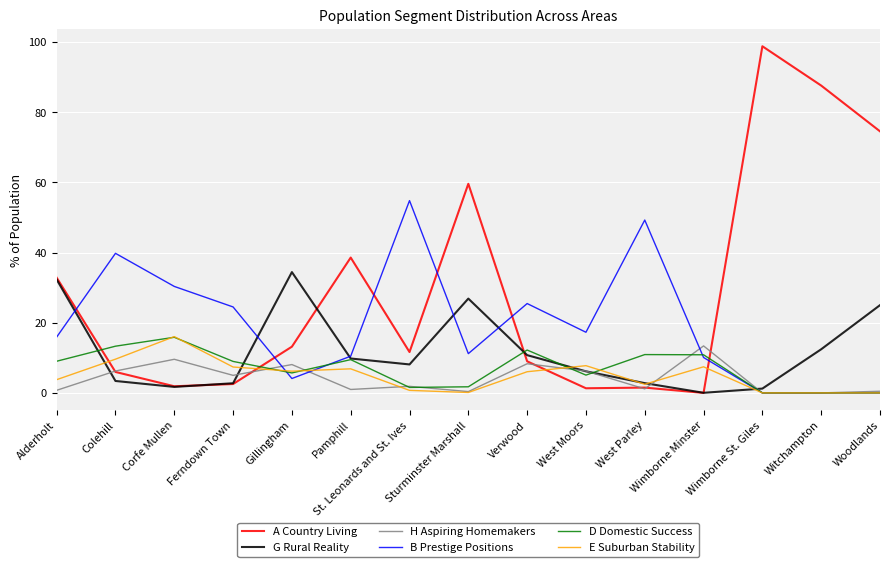

Which series has the largest range (max minus min)?

A Country Living